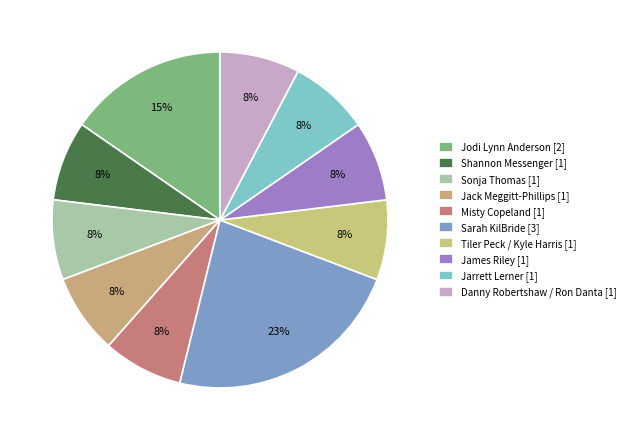

Which slice is the largest?

Sarah KilBride